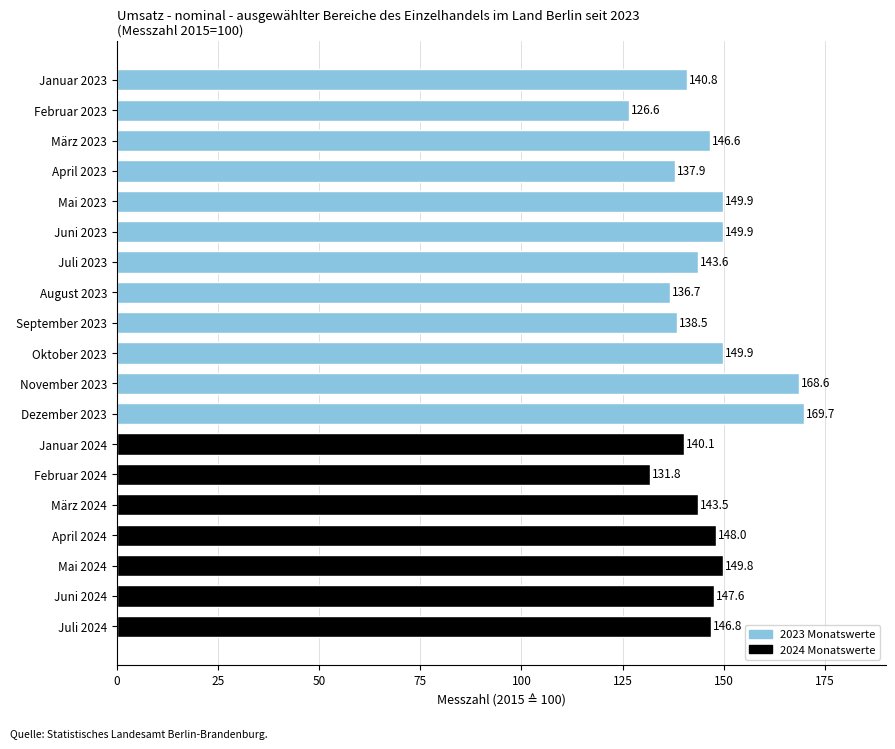

What is the maximum value shown in the chart?

169.7